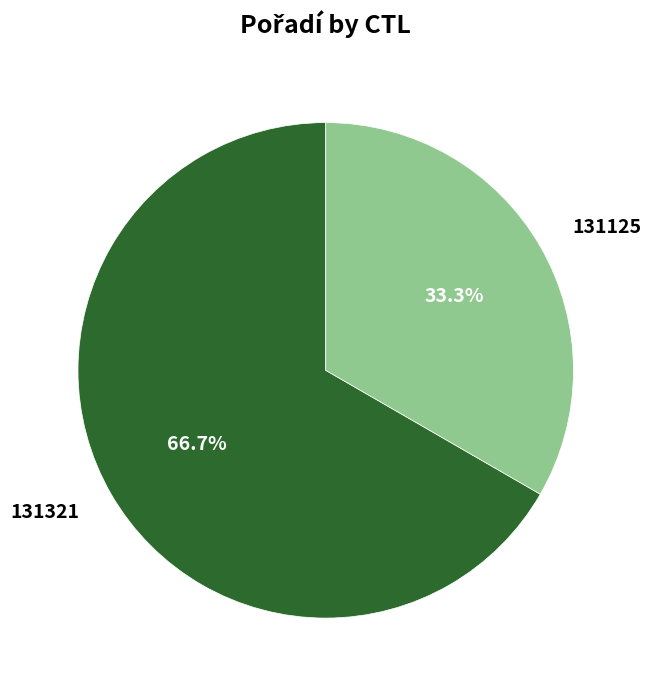

The 131321 slice represents 67% of the pie. True or false?

True